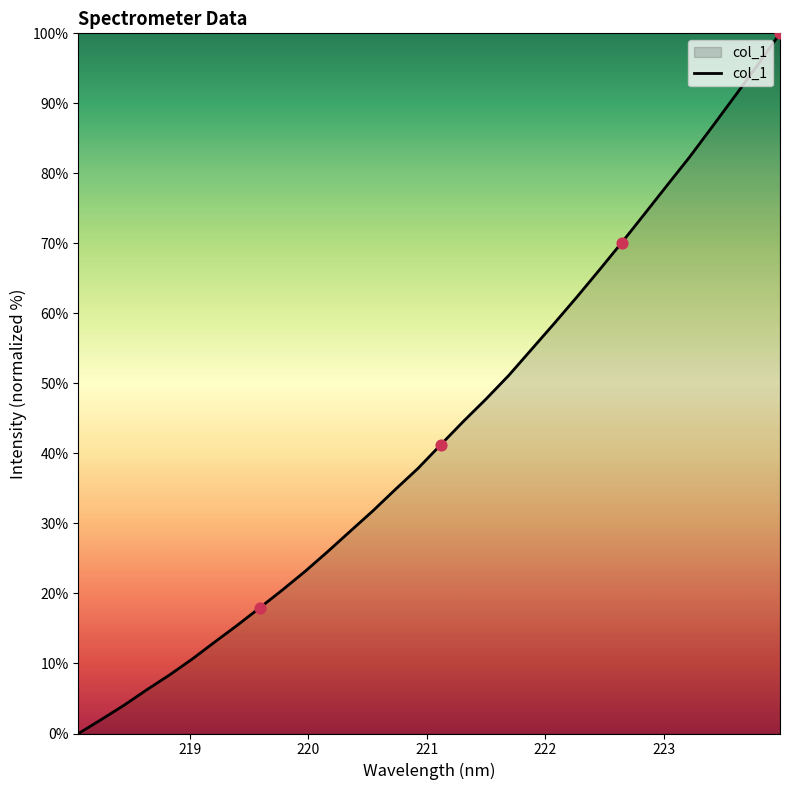

What is the maximum value shown in the chart?

100.0